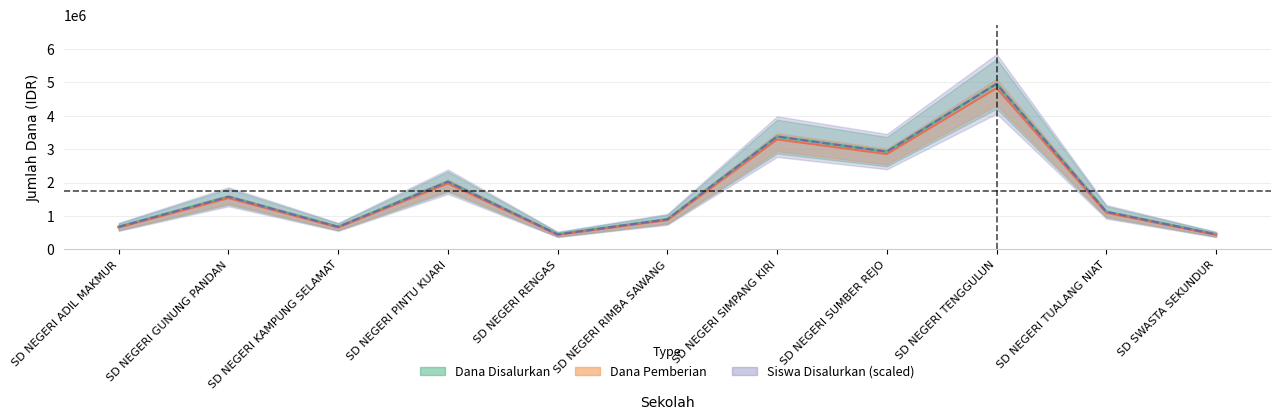

How many data points does each series have?

11